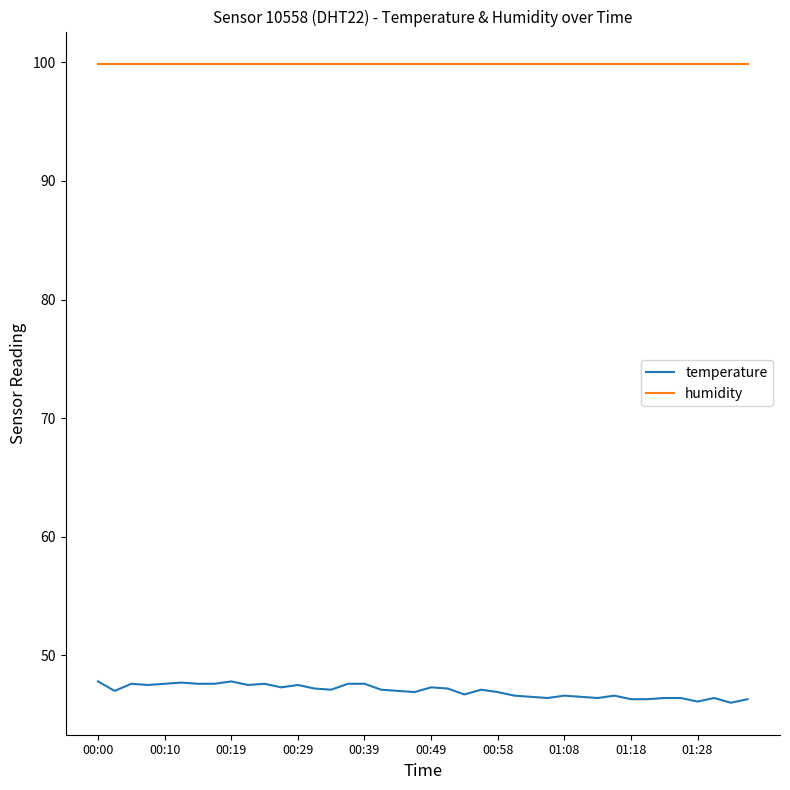

What is the lowest value of the humidity series?

99.9